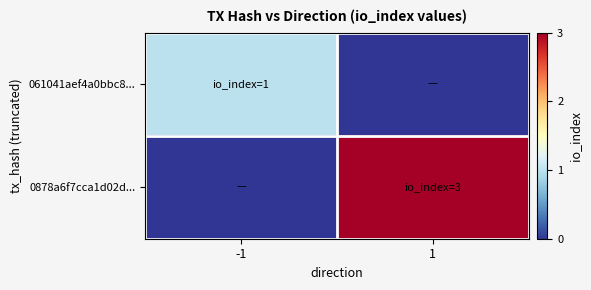

Count the number of categories in the chart.

2